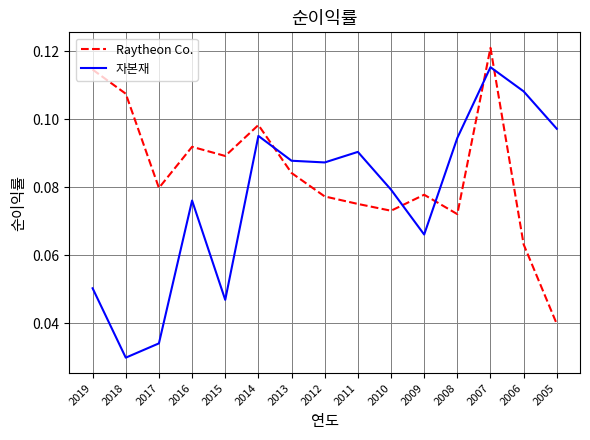

Rank the series at 2008 from highest to lowest value.

자본재, Raytheon Co.